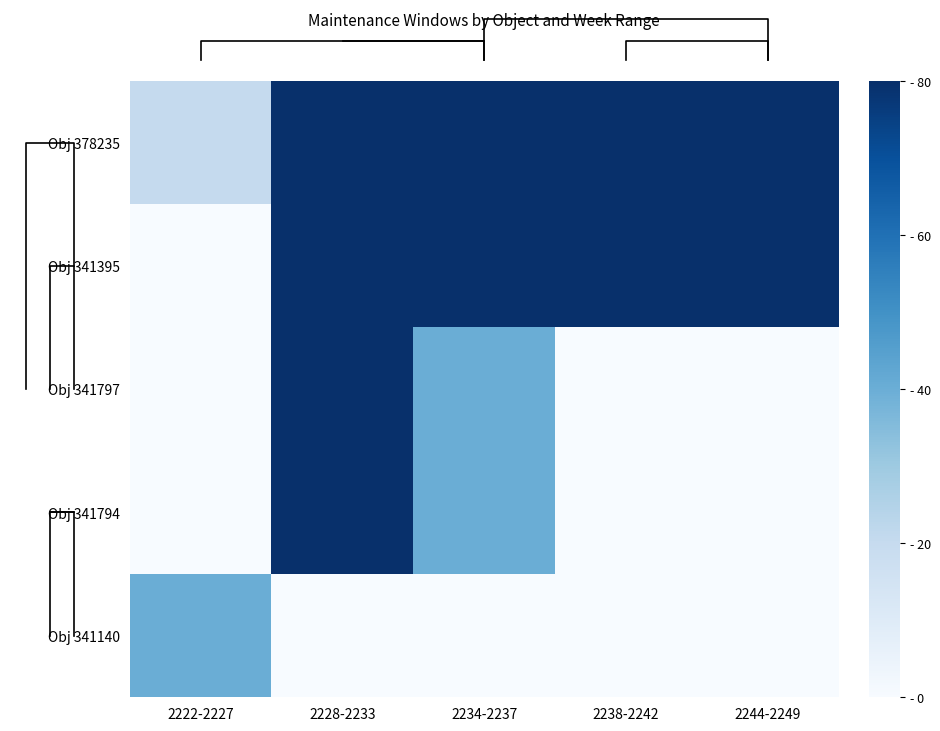

Which category has the highest value across all series?

2228-2233